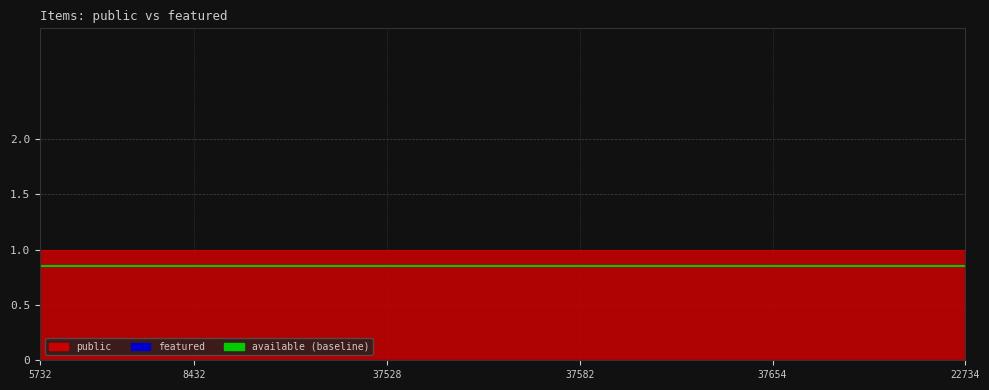

Which label corresponds to the smallest value in the chart?

5732